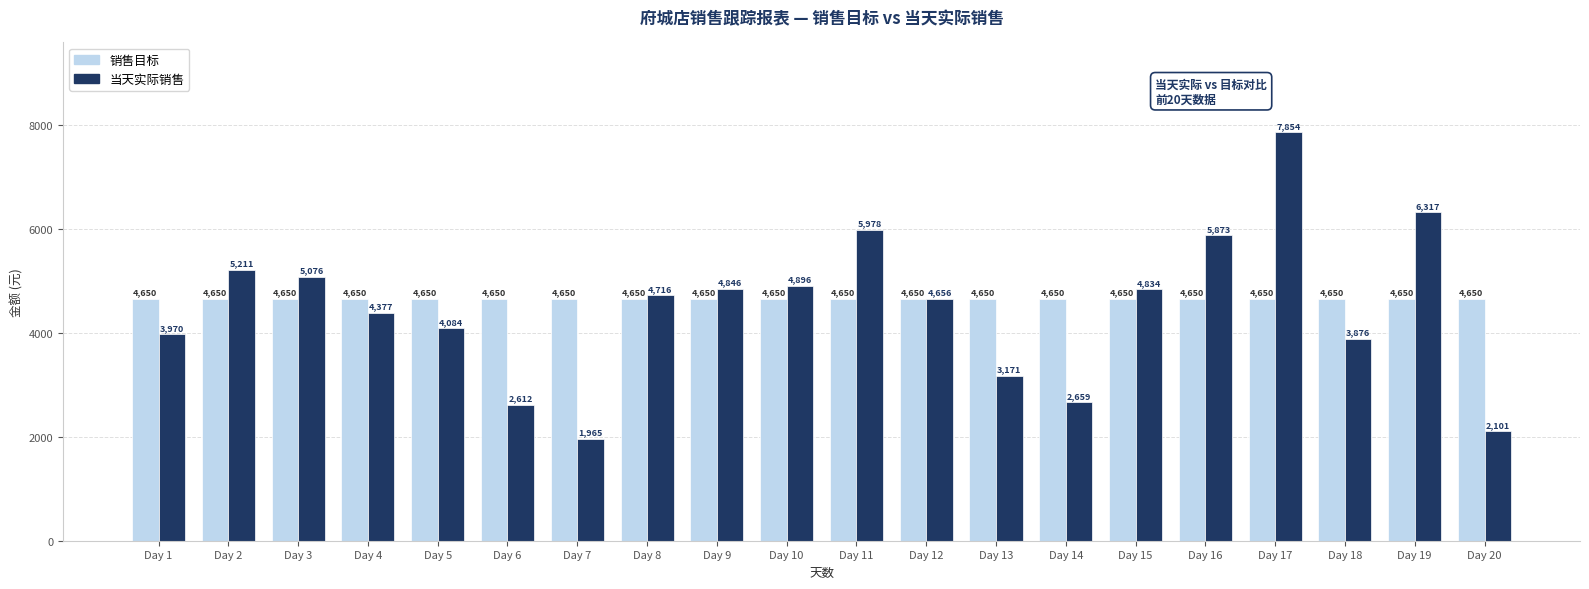

Which series has the largest total across all categories?

销售目标